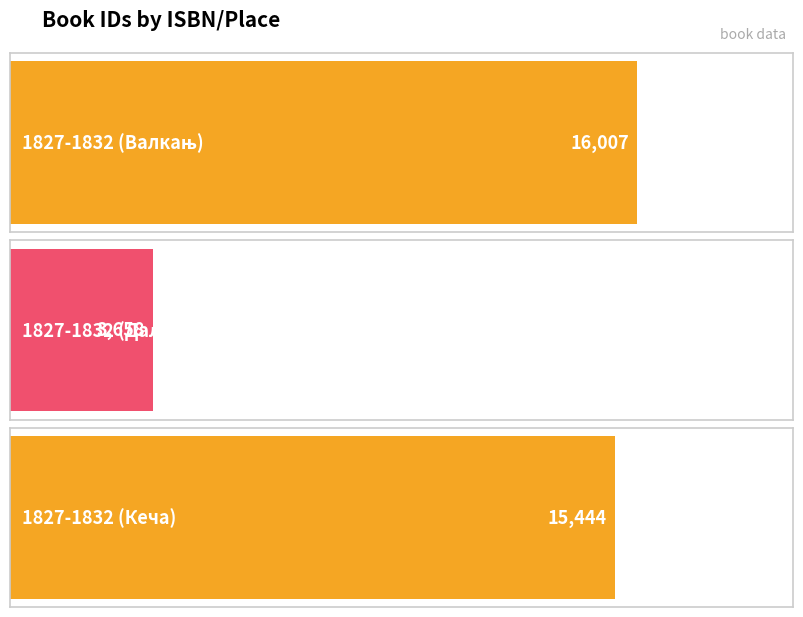

Reading left to right, what are all the values shown in this chart?

1827-1832 (Валкањ)=16007	1827-1832 (Даљ)=3658	1827-1832 (Кеча)=15444